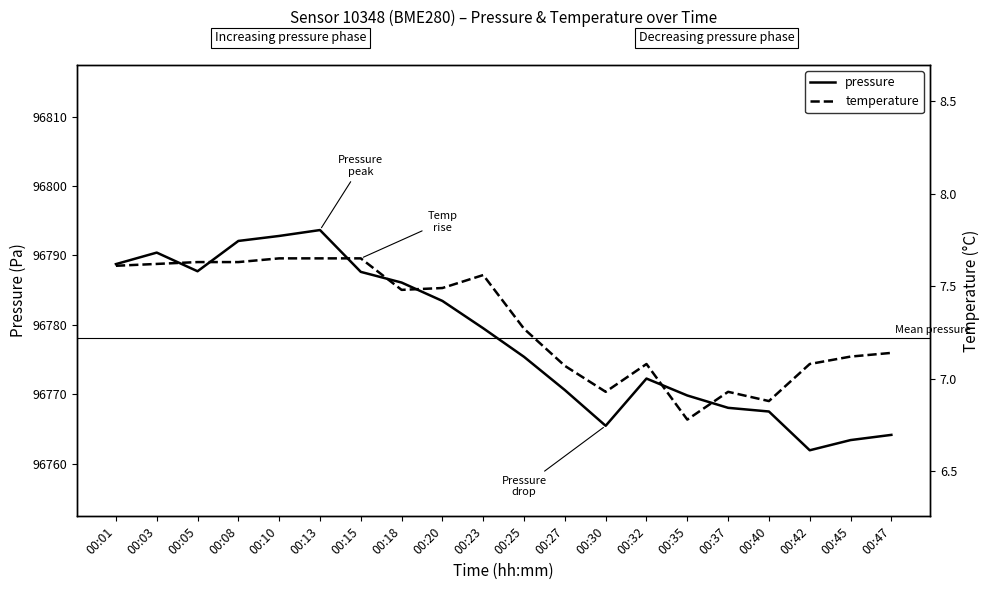

Reading right to left, what are all the values shown in this chart?

pressure: 00:47=96764.1	00:45=96763.4	00:42=96761.9	00:40=96767.5	00:37=96768.0	00:35=96769.8	00:32=96772.2	00:30=96765.4	00:27=96770.6	00:25=96775.4	00:23=96779.5	00:20=96783.4	00:18=96786.1	00:15=96787.6	00:13=96793.7	00:10=96792.8	00:08=96792.1	00:05=96787.7	00:03=96790.4	00:01=96788.8
temperature: 00:47=7.1	00:45=7.1	00:42=7.1	00:40=6.9	00:37=6.9	00:35=6.8	00:32=7.1	00:30=6.9	00:27=7.1	00:25=7.3	00:23=7.6	00:20=7.5	00:18=7.5	00:15=7.7	00:13=7.7	00:10=7.7	00:08=7.6	00:05=7.6	00:03=7.6	00:01=7.6